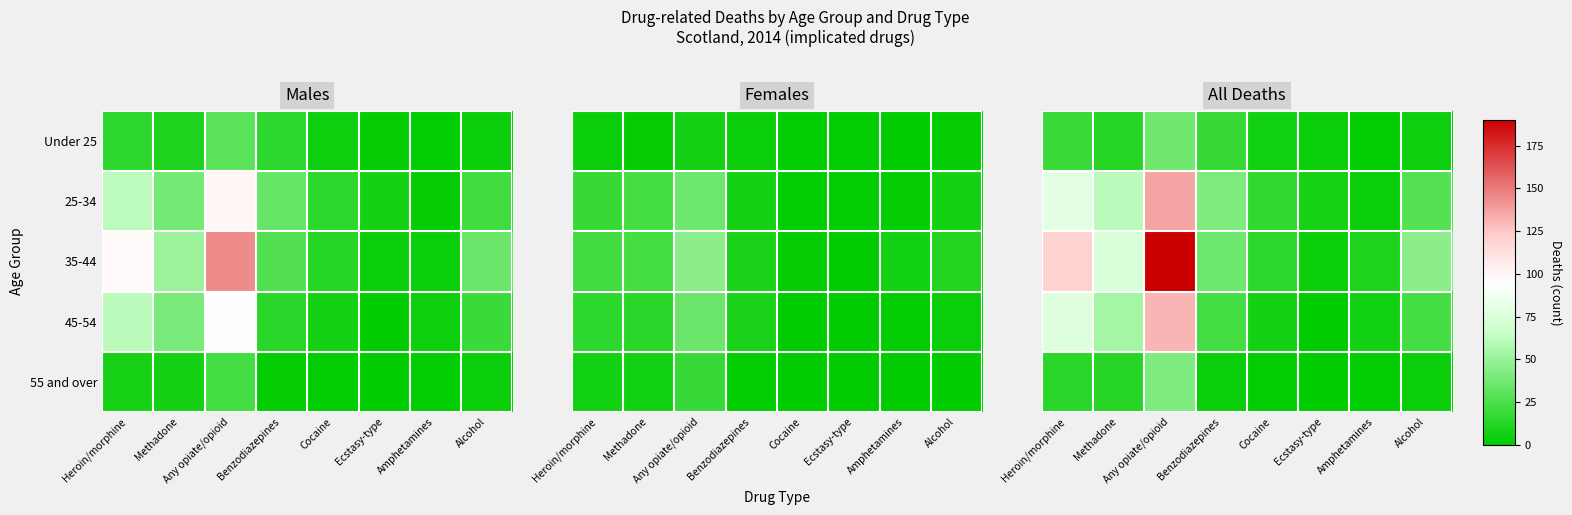

Count the number of data series in this chart.

5